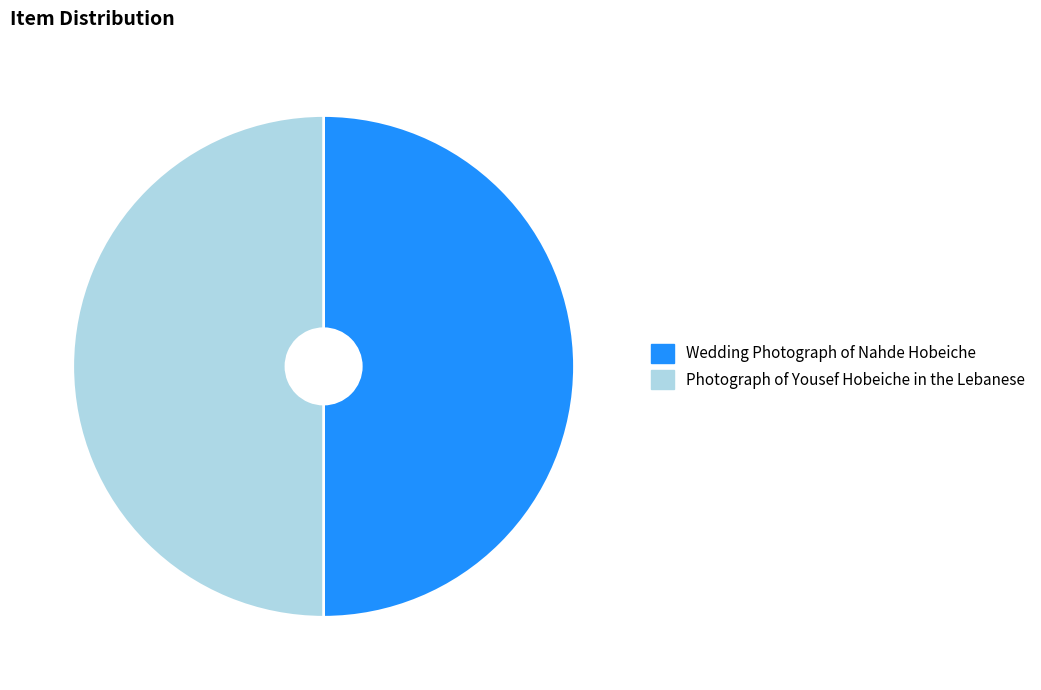

Is it true that Photograph of Yousef Hobeiche in the Lebanese is 40% of the pie?

False